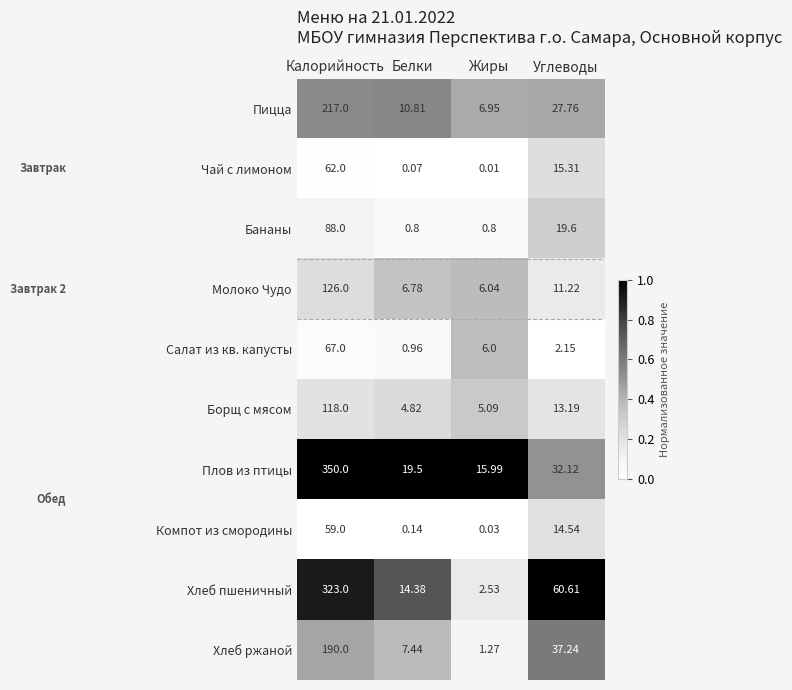

At Калорийность, list the series in order from largest to smallest.

Плов из птицы, Хлеб пшеничный, Пицца, Хлеб ржаной, Молоко Чудо, Борщ с мясом, Бананы, Салат из кв. капусты, Чай с лимоном, Компот из смородины